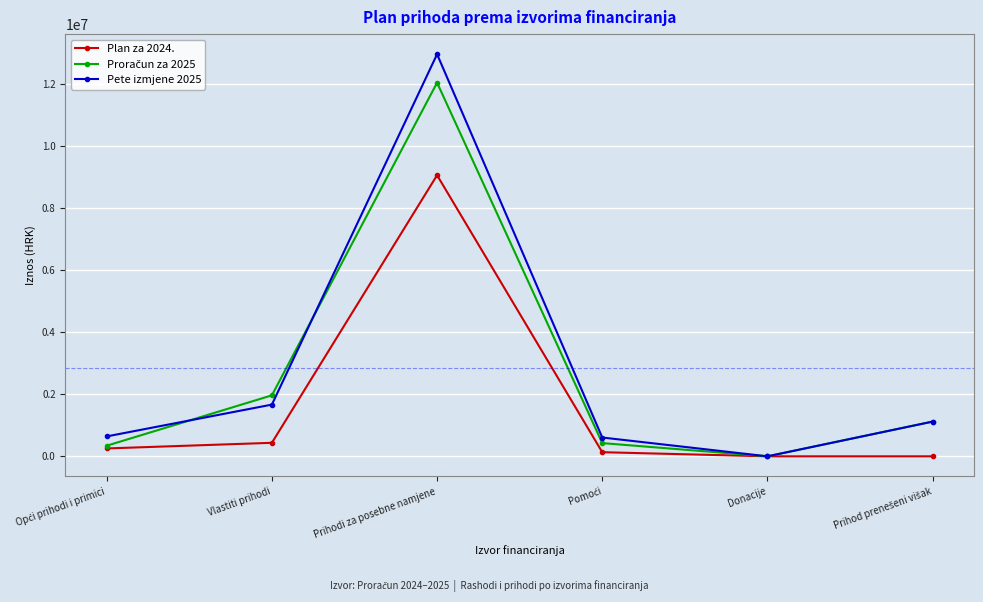

What is the label of the 5th point from the left?

Donacije